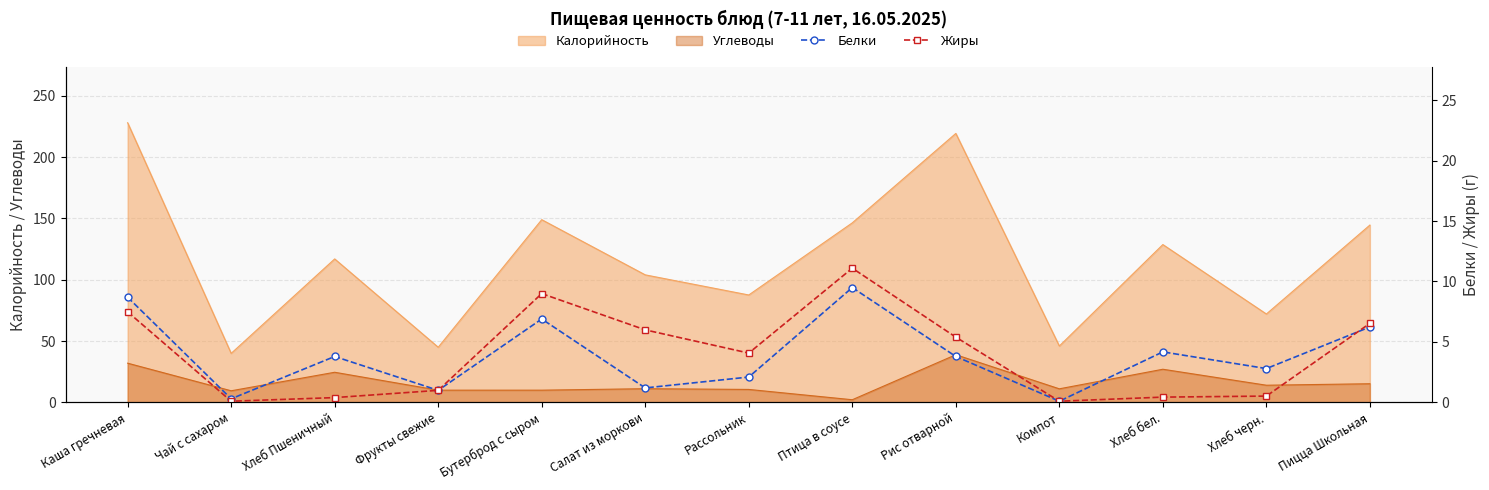

The value of Жиры at Хлеб черн. is 0.2. True or false?

False